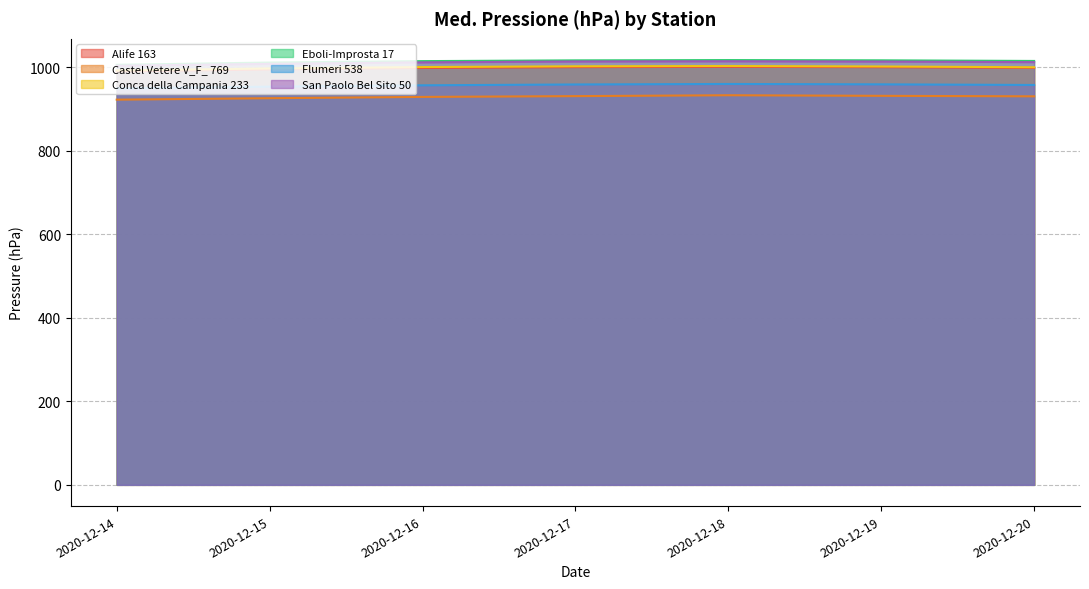

Reading left to right, list all the values displayed in this chart.

Alife 163: 2020-12-14=989.8	2020-12-15=994.6	2020-12-16=998.2	2020-12-17=1000.2	2020-12-18=1000.9	2020-12-19=1000.1	2020-12-20=998.3
Castel Vetere V_F_ 769: 2020-12-14=922.3	2020-12-15=925.8	2020-12-16=928.9	2020-12-17=930.8	2020-12-18=932.9	2020-12-19=931.5	2020-12-20=930.3
Conca della Campania 233: 2020-12-14=992.2	2020-12-15=997.1	2020-12-16=1000.4	2020-12-17=1002.2	2020-12-18=1002.9	2020-12-19=1001.8	2020-12-20=999.9
Eboli-Improsta 17: 2020-12-14=1005.8	2020-12-15=1011.2	2020-12-16=1014.6	2020-12-17=1016.4	2020-12-18=1017.1	2020-12-19=1016.5	2020-12-20=1015.0
Flumeri 538: 2020-12-14=949.3	2020-12-15=953.5	2020-12-16=956.7	2020-12-17=958.7	2020-12-18=959.9	2020-12-19=959.0	2020-12-20=957.5
San Paolo Bel Sito 50: 2020-12-14=1003.6	2020-12-15=1008.0	2020-12-16=1011.7	2020-12-17=1013.8	2020-12-18=1014.3	2020-12-19=1013.6	2020-12-20=1012.2